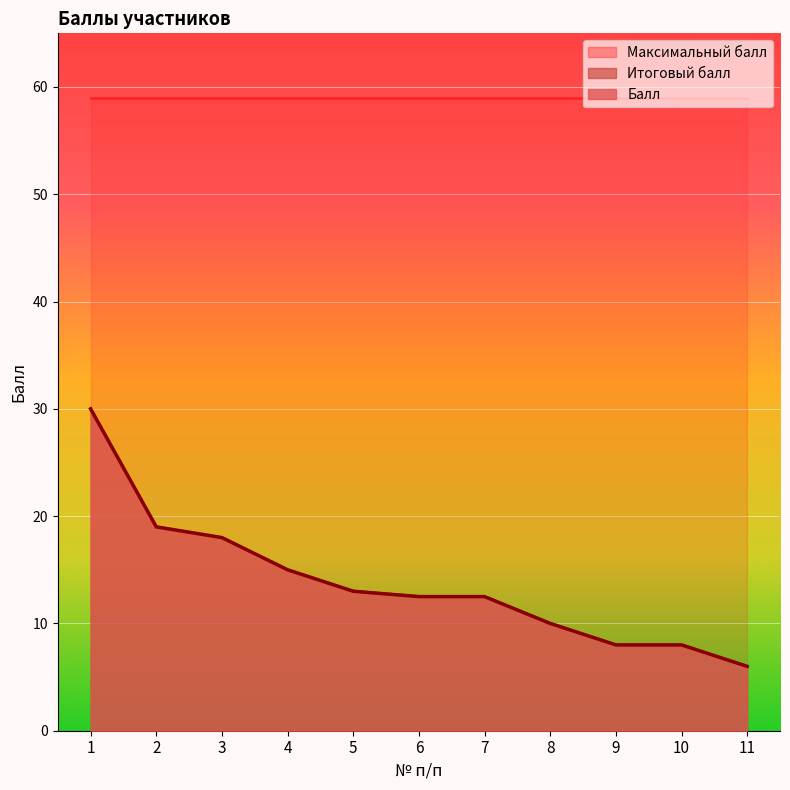

List the labels in order of Итоговый балл value, smallest first.

11, 9, 10, 8, 6, 7, 5, 4, 3, 2, 1